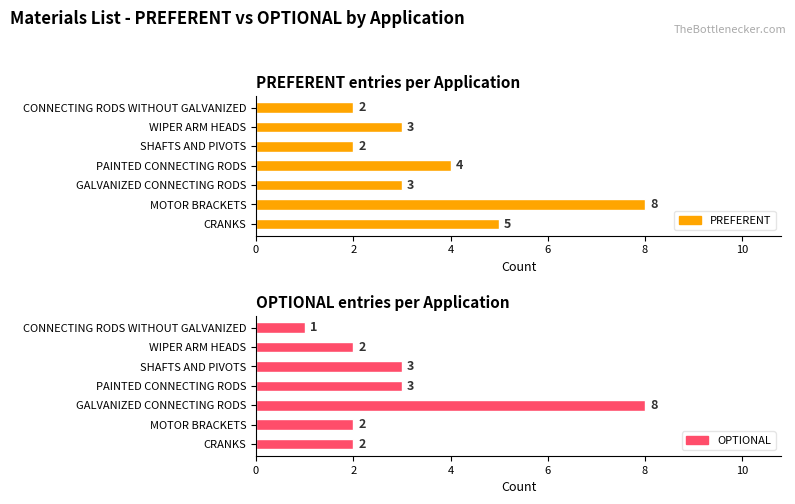

What are all the series names shown in the legend?

PREFERENT, OPTIONAL